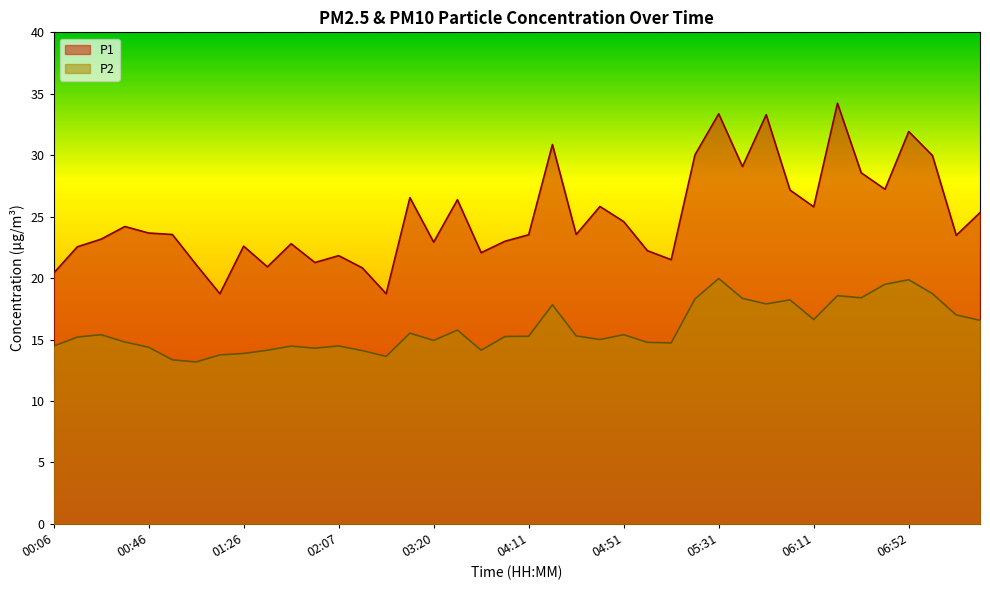

What is the label of the 16th point from the right?

04:51